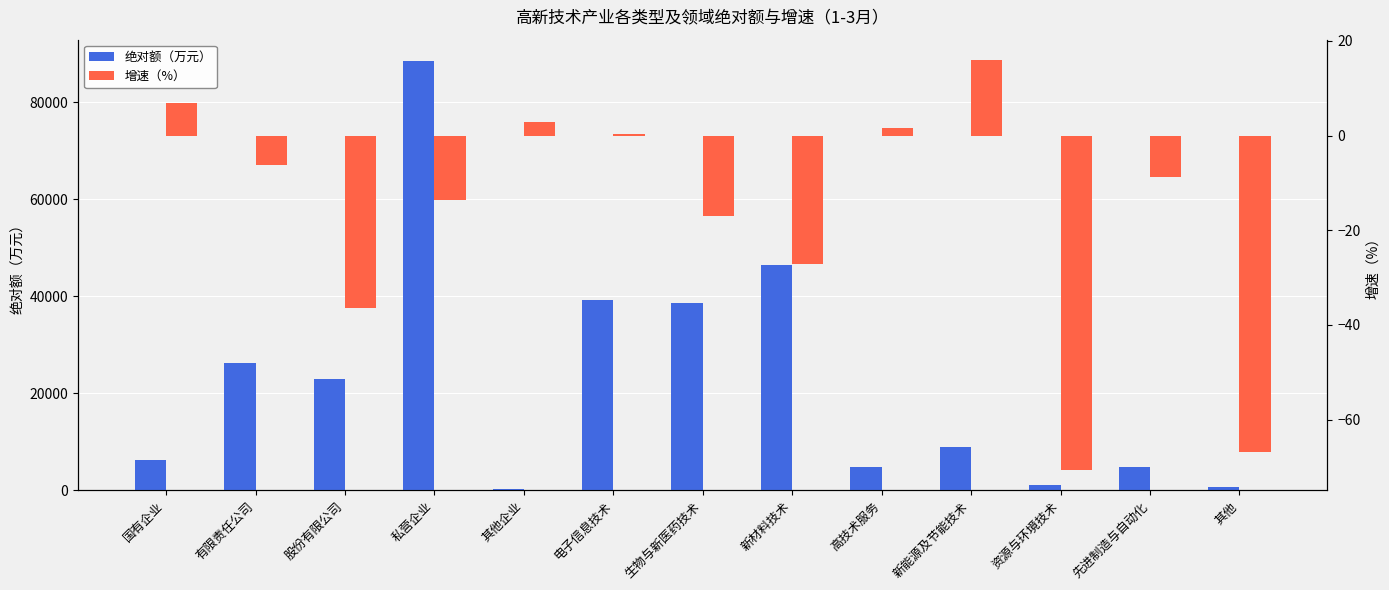

What position from the right is 资源与环境技术?

3